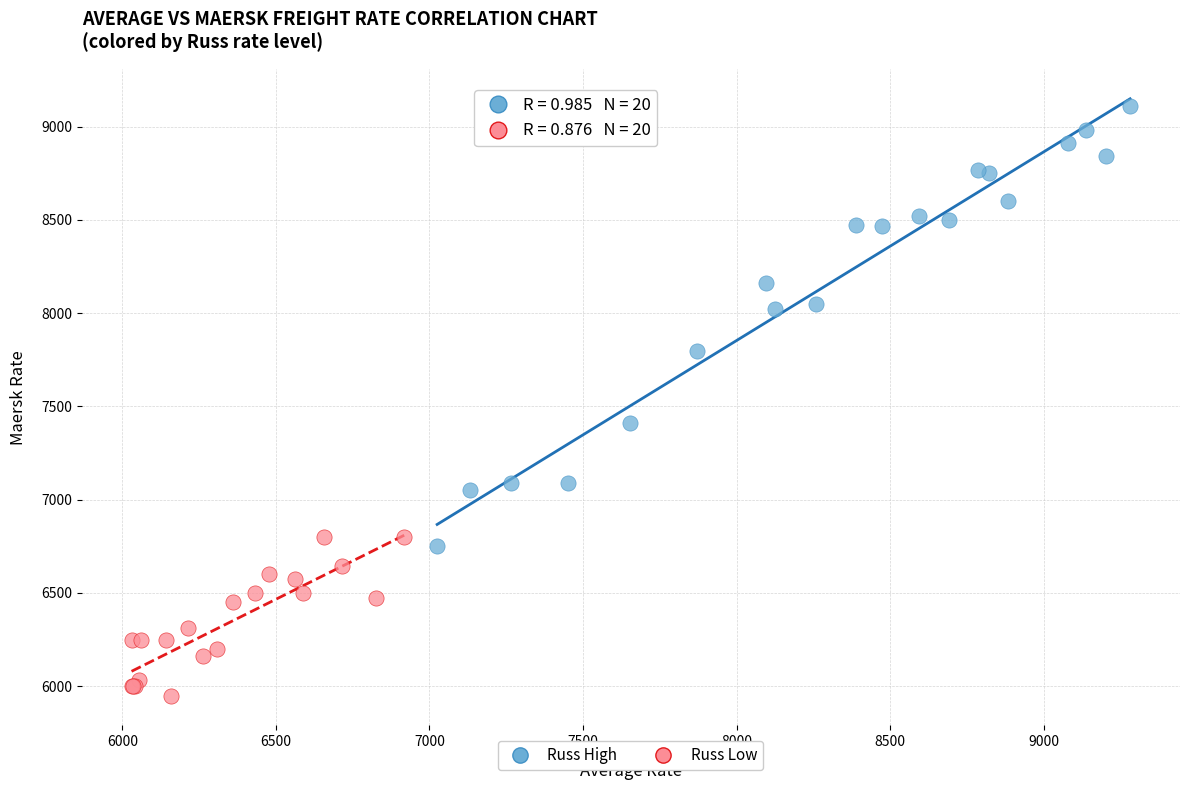

Which series contains the highest Y value?

Russ High